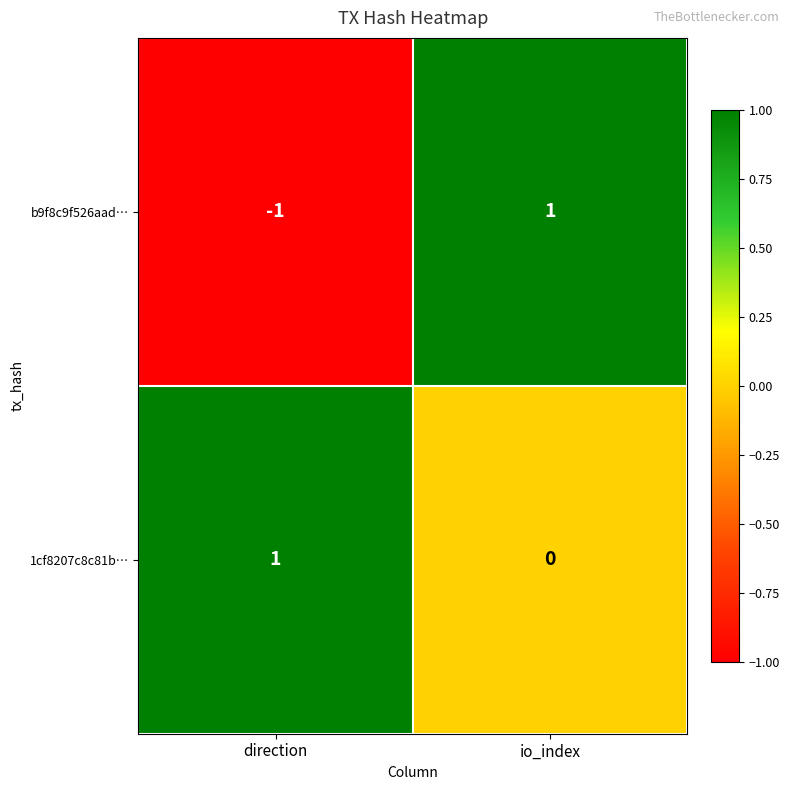

Rank the categories by 1cf8207c8c81b… value from highest to lowest.

direction, io_index